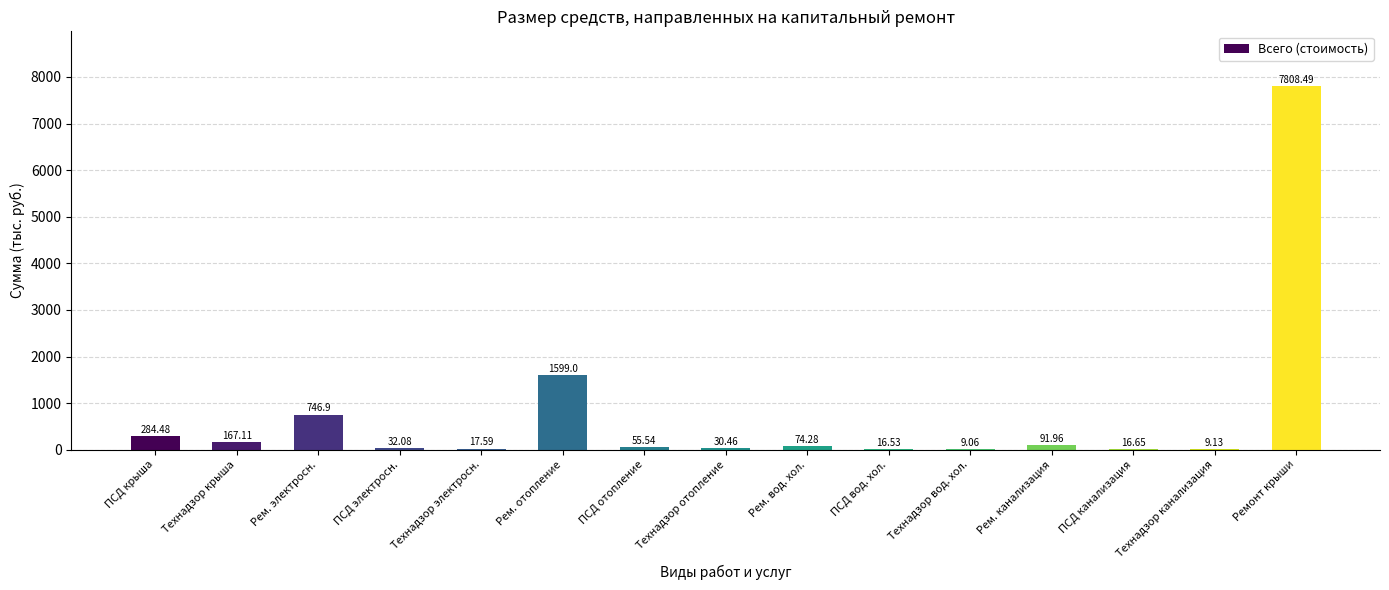

Which label corresponds to the largest value in the chart?

Ремонт крыши